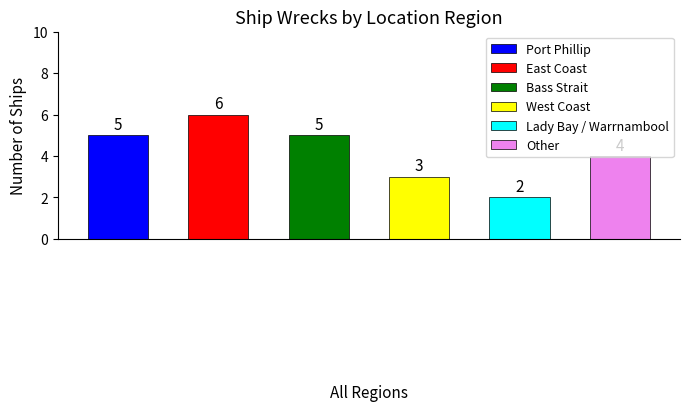

At which label does the data first exceed 5?

East Coast